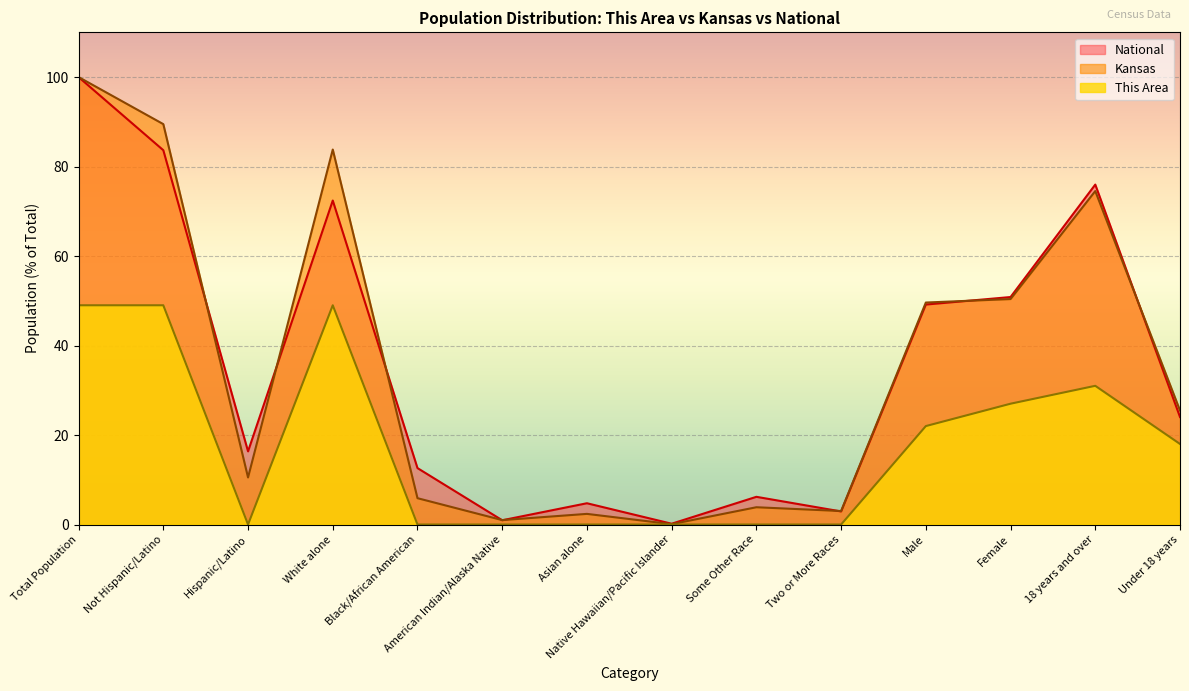

The value of National at Female is 71.5. True or false?

False